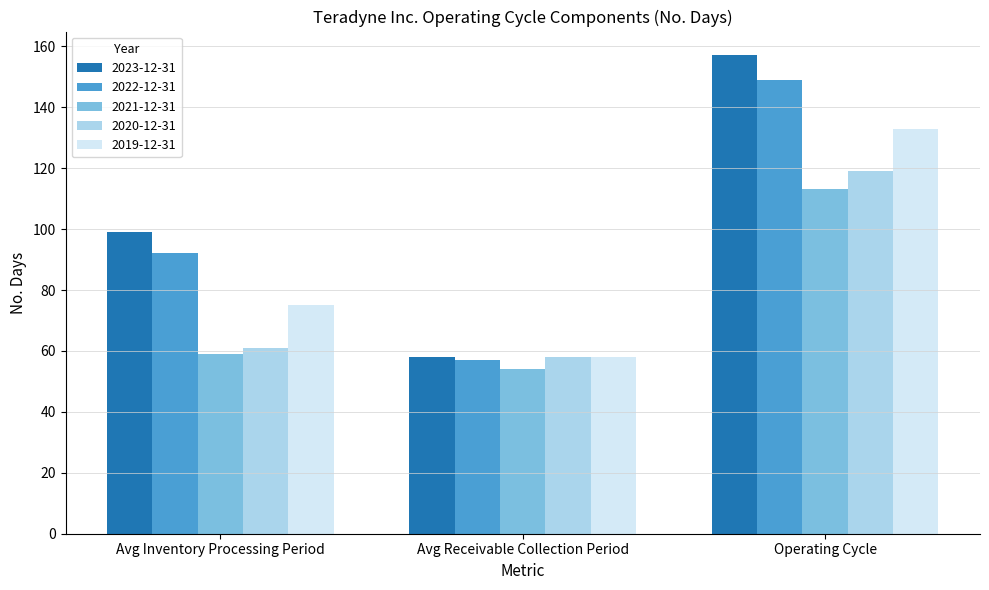

Which series changed the most between Avg Receivable Collection Period and Operating Cycle?

2023-12-31